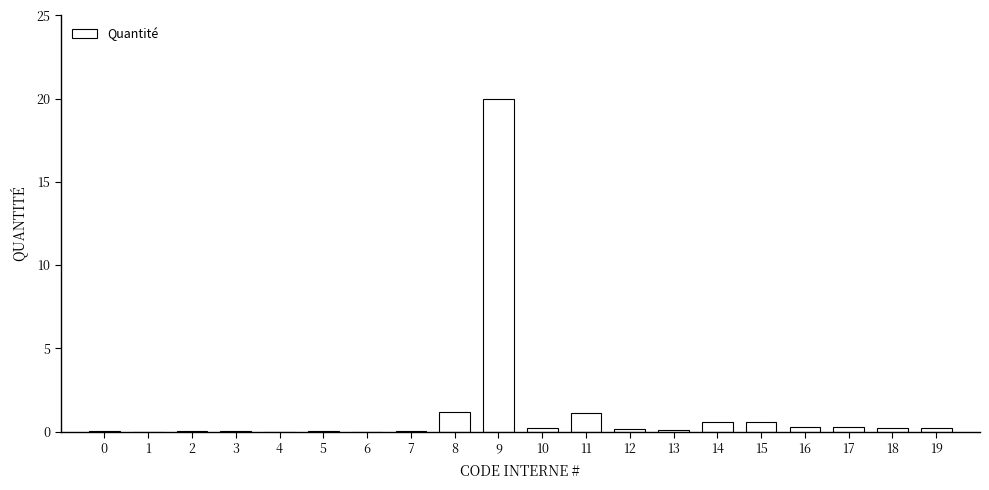

True or false: the data shows 0.1 at 12.

True